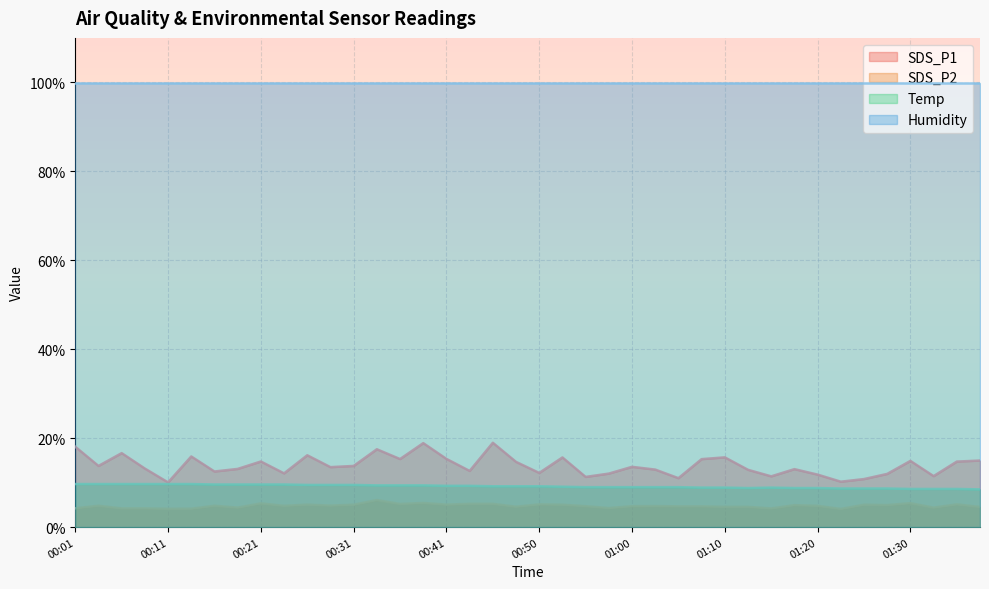

Where is the first local minimum for SDS_P2?

00:11